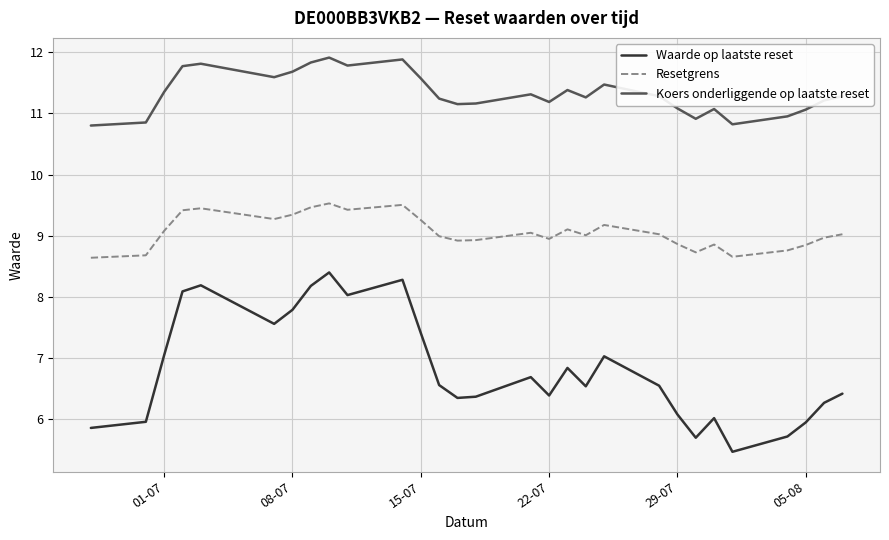

In Waarde op laatste reset, how many points are higher than both neighbors (excluding endpoints)?

7